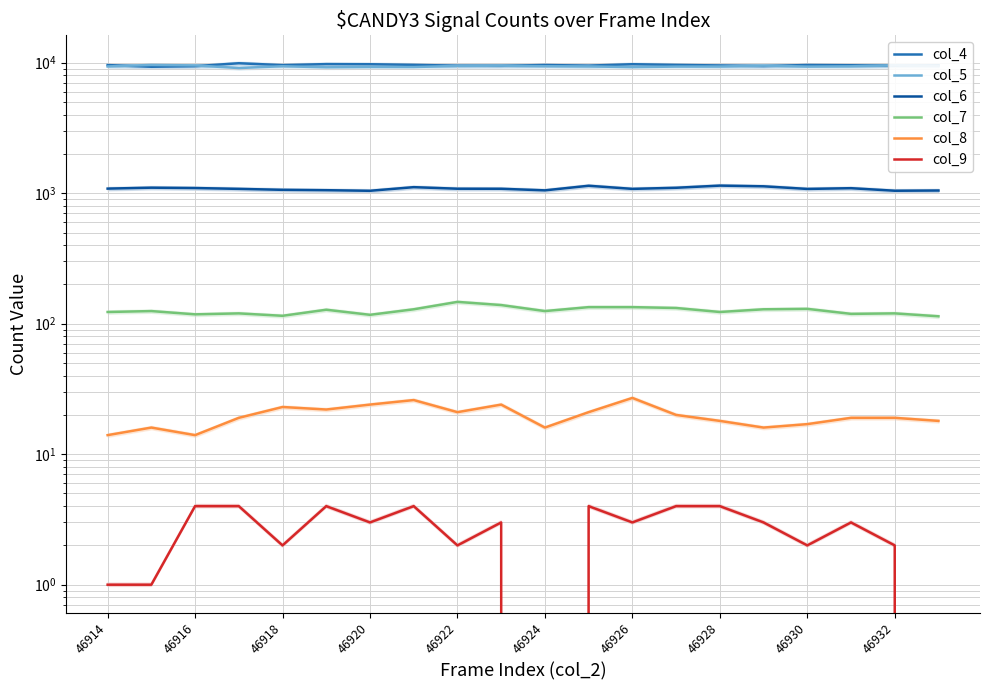

Which series has the widest spread of values?

col_4